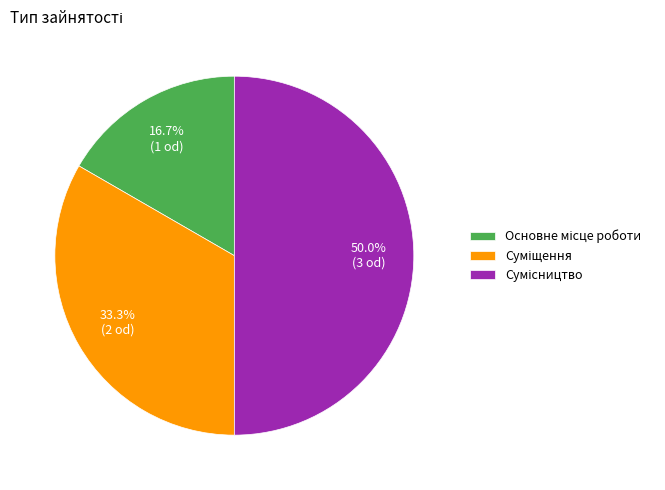

To the nearest percent, what portion does Сумісництво represent?

50%